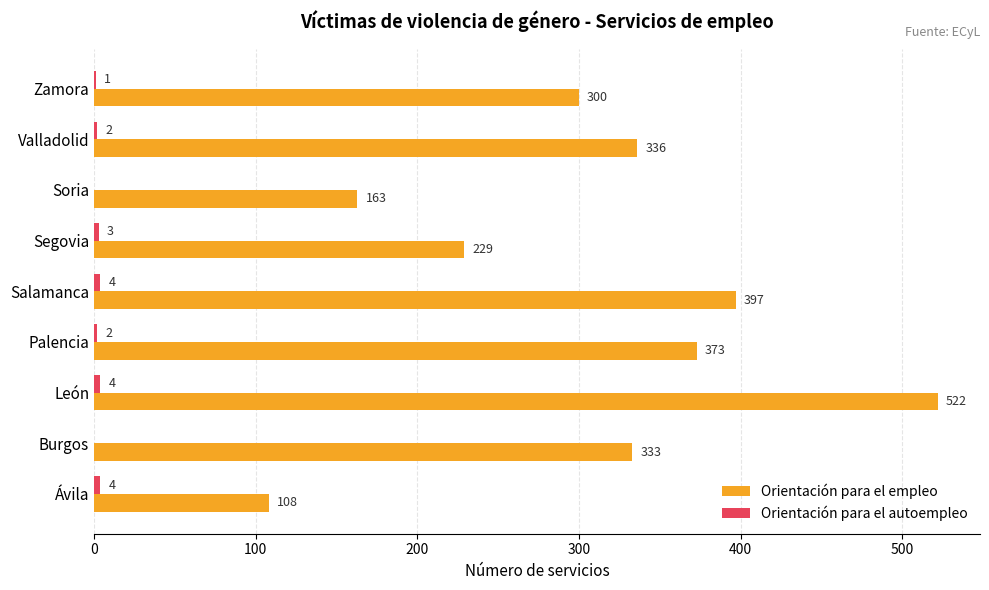

What is the total value across all series at Palencia?

375